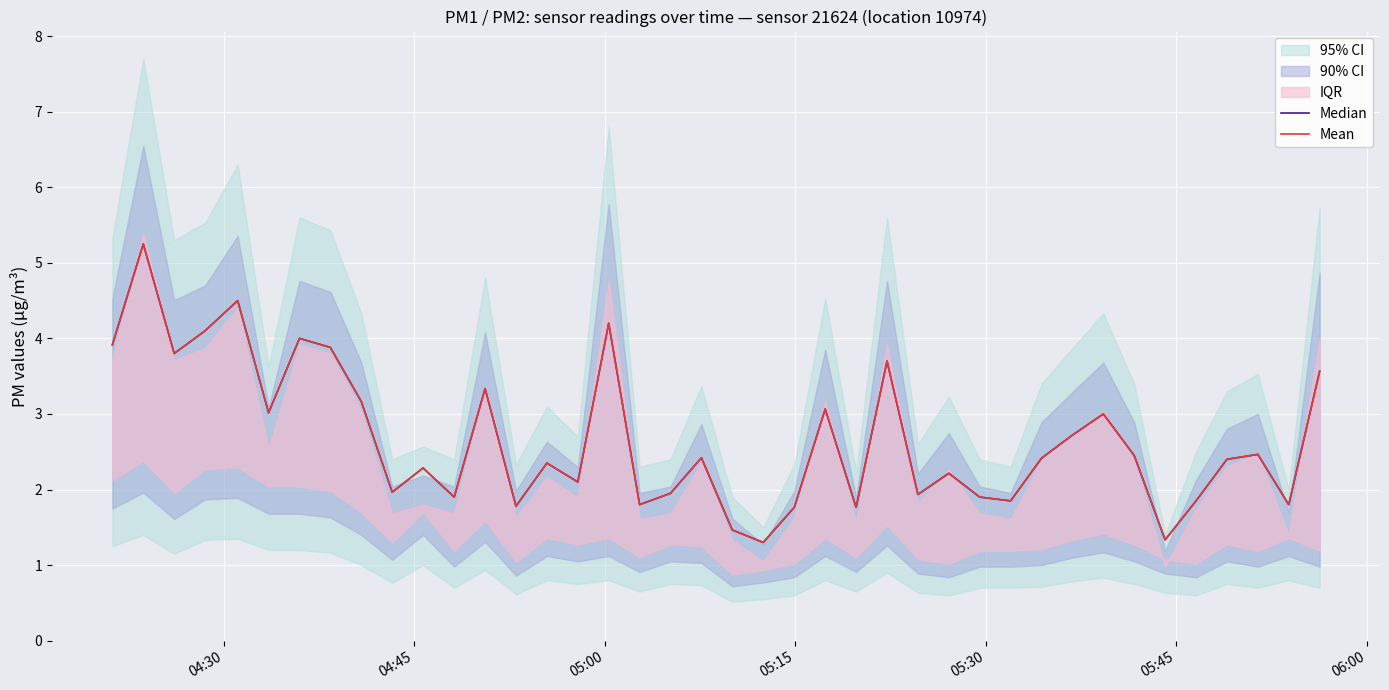

Which series has the widest spread of values?

Median